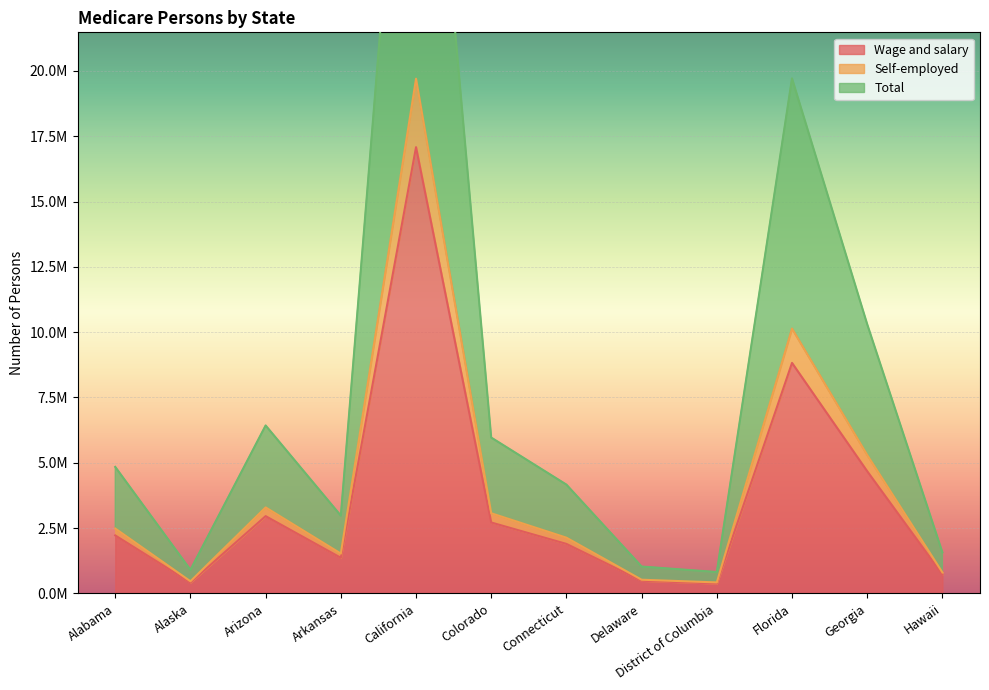

Rank the series at Arkansas from lowest to highest value.

Wage and salary, Self-employed, Total